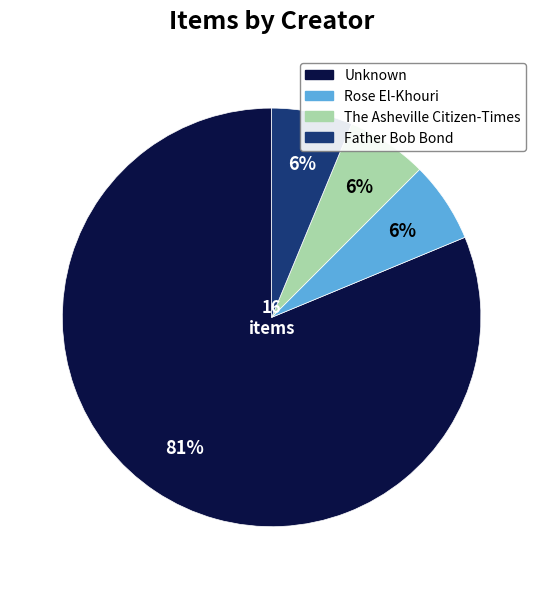

To the nearest percent, what is the average slice percentage?

25%